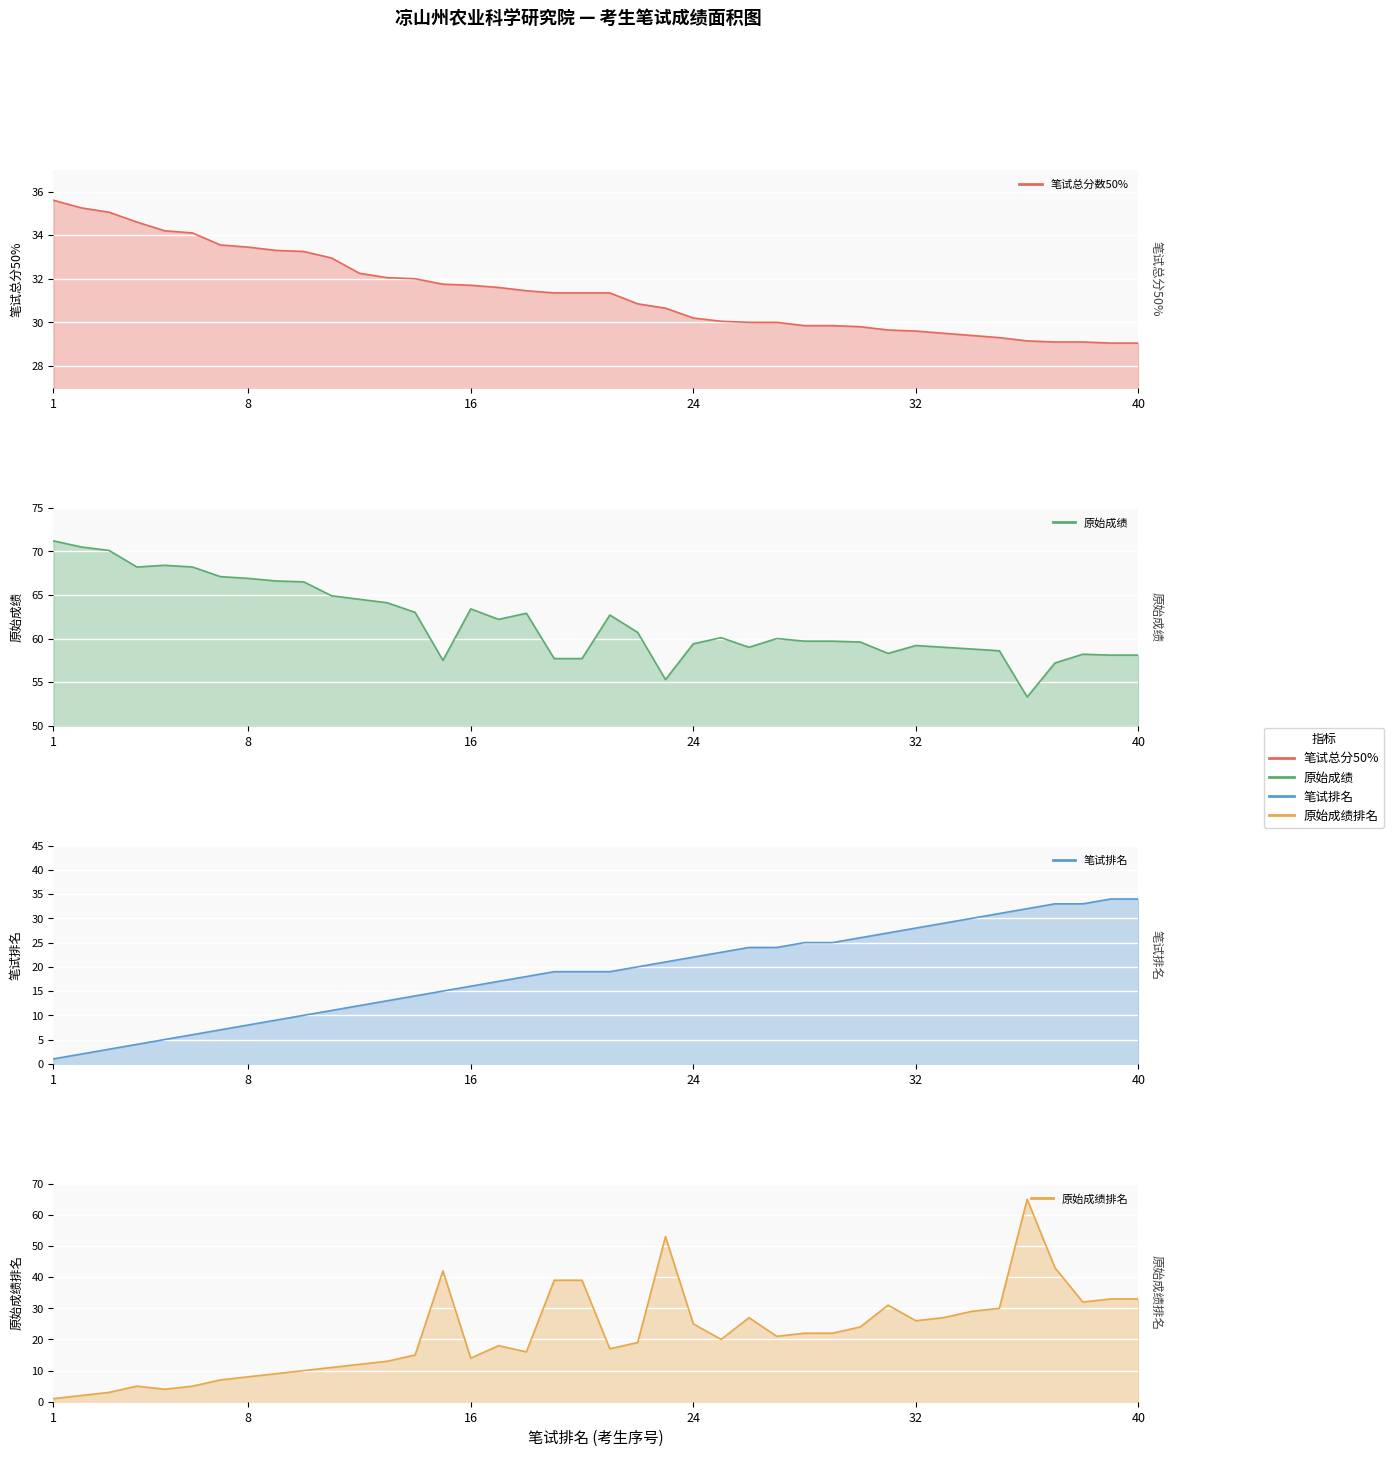

Reading left to right, what are all the values shown in this chart?

笔试总分数50%: 1=35.6	2=35.2	3=35.0	4=34.6	5=34.2	6=34.1	7=33.5	8=33.5	9=33.3	10=33.2	11=33.0	12=32.2	13=32.0	14=32.0	15=31.8	16=31.7	17=31.6	18=31.4	19=31.4	20=31.4	21=31.4	22=30.9	23=30.6	24=30.2	25=30.1	26=30.0	27=30.0	28=29.9	29=29.9	30=29.8	31=29.6	32=29.6	33=29.5	34=29.4	35=29.3	36=29.1	37=29.1	38=29.1	39=29.1	40=29.1
原始成绩: 1=71.2	2=70.5	3=70.1	4=68.2	5=68.4	6=68.2	7=67.1	8=66.9	9=66.6	10=66.5	11=64.9	12=64.5	13=64.1	14=63.0	15=57.5	16=63.4	17=62.2	18=62.9	19=57.7	20=57.7	21=62.7	22=60.7	23=55.3	24=59.4	25=60.1	26=59.0	27=60.0	28=59.7	29=59.7	30=59.6	31=58.3	32=59.2	33=59.0	34=58.8	35=58.6	36=53.3	37=57.2	38=58.2	39=58.1	40=58.1
笔试排名: 1=1.0	2=2.0	3=3.0	4=4.0	5=5.0	6=6.0	7=7.0	8=8.0	9=9.0	10=10.0	11=11.0	12=12.0	13=13.0	14=14.0	15=15.0	16=16.0	17=17.0	18=18.0	19=19.0	20=19.0	21=19.0	22=20.0	23=21.0	24=22.0	25=23.0	26=24.0	27=24.0	28=25.0	29=25.0	30=26.0	31=27.0	32=28.0	33=29.0	34=30.0	35=31.0	36=32.0	37=33.0	38=33.0	39=34.0	40=34.0
原始成绩排名: 1=1.0	2=2.0	3=3.0	4=5.0	5=4.0	6=5.0	7=7.0	8=8.0	9=9.0	10=10.0	11=11.0	12=12.0	13=13.0	14=15.0	15=42.0	16=14.0	17=18.0	18=16.0	19=39.0	20=39.0	21=17.0	22=19.0	23=53.0	24=25.0	25=20.0	26=27.0	27=21.0	28=22.0	29=22.0	30=24.0	31=31.0	32=26.0	33=27.0	34=29.0	35=30.0	36=65.0	37=43.0	38=32.0	39=33.0	40=33.0